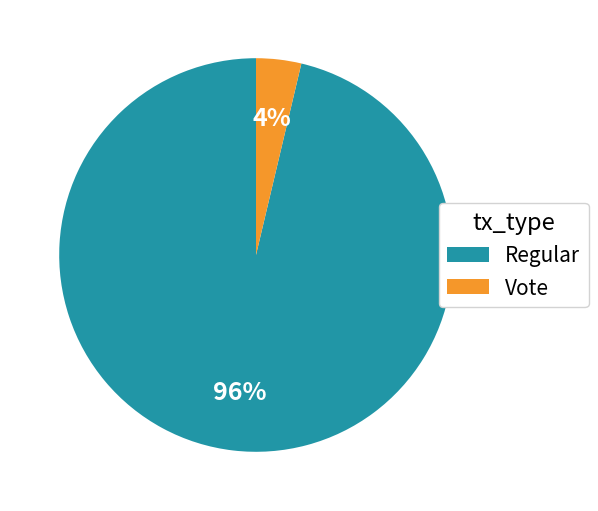

Combined, do Regular and Vote account for over 50%?

Yes